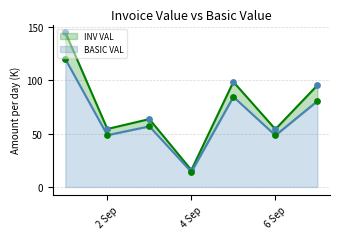

At how many categories does at least one series exceed 90?

3